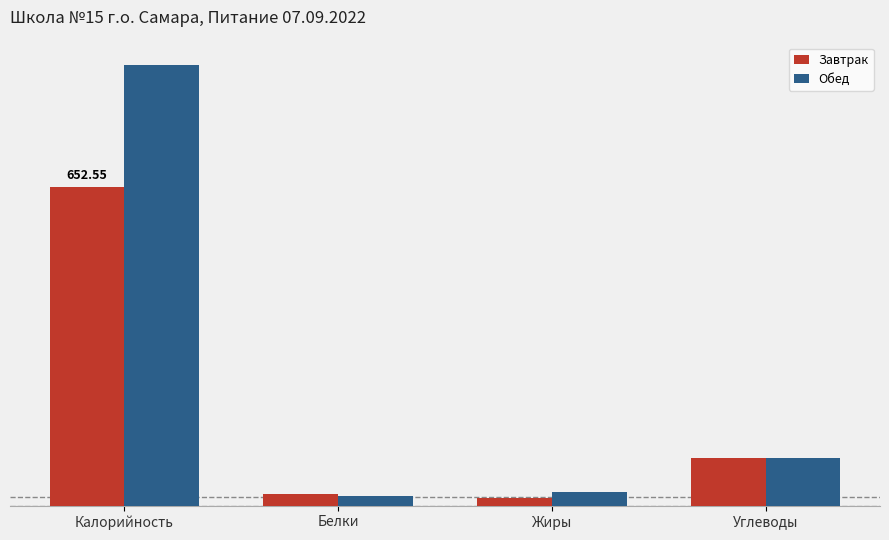

What are all the series names shown in the legend?

Завтрак, Обед